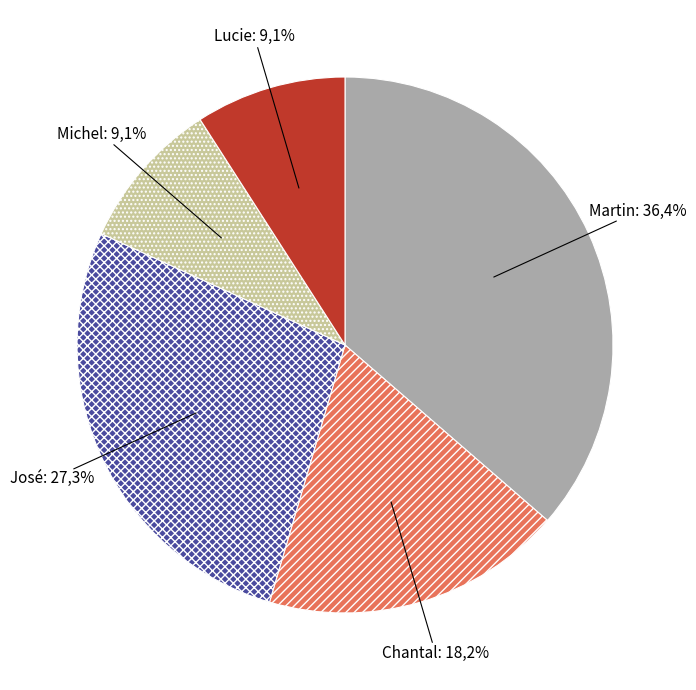

Is there a majority slice in this chart?

No